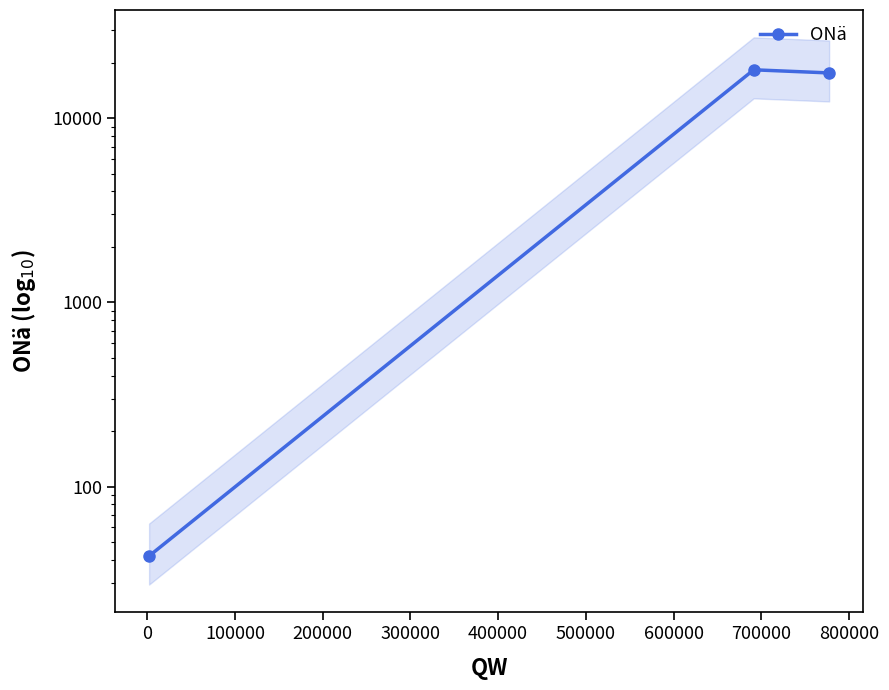

Does the chart display data point markers on the line(s)?

Yes